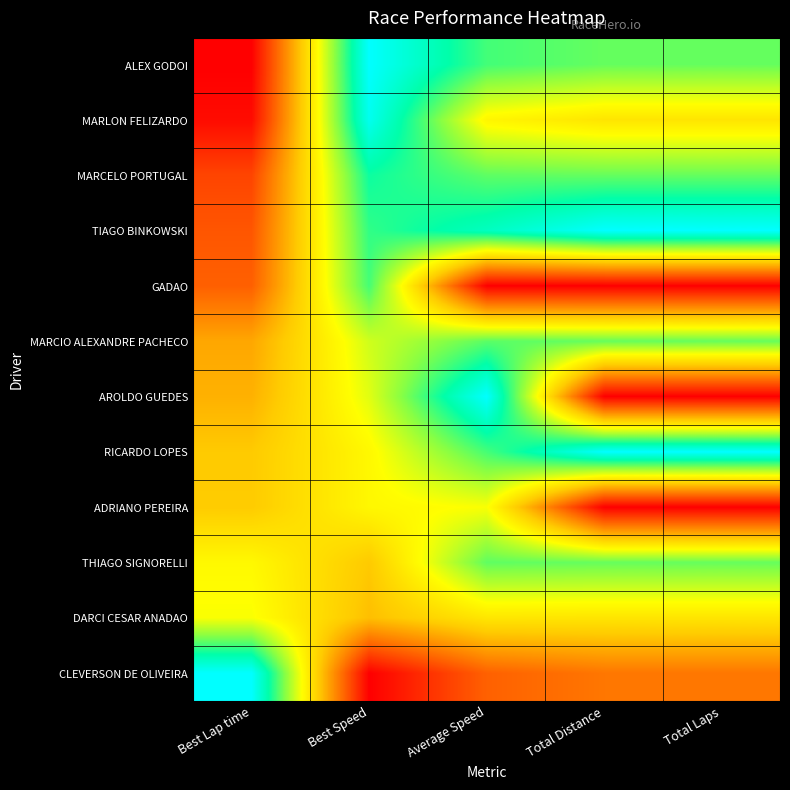

Reading left to right, transcribe all the data shown in this chart.

ALEX GODOI: Best Lap time=0.0	Best Speed=1.0	Average Speed=0.8	Total Distance=0.8	Total Laps=0.8
MARLON FELIZARDO: Best Lap time=0.0	Best Speed=1.0	Average Speed=0.5	Total Distance=0.5	Total Laps=0.5
MARCELO PORTUGAL: Best Lap time=0.1	Best Speed=0.8	Average Speed=0.8	Total Distance=0.8	Total Laps=0.8
TIAGO BINKOWSKI: Best Lap time=0.2	Best Speed=0.8	Average Speed=0.9	Total Distance=1.0	Total Laps=1.0
GADAO: Best Lap time=0.2	Best Speed=0.8	Average Speed=0.0	Total Distance=0.0	Total Laps=0.0
MARCIO ALEXANDRE PACHECO: Best Lap time=0.4	Best Speed=0.6	Average Speed=0.8	Total Distance=0.8	Total Laps=0.8
AROLDO GUEDES: Best Lap time=0.4	Best Speed=0.6	Average Speed=1.0	Total Distance=0.0	Total Laps=0.0
RICARDO LOPES: Best Lap time=0.4	Best Speed=0.6	Average Speed=0.8	Total Distance=1.0	Total Laps=1.0
ADRIANO PEREIRA: Best Lap time=0.4	Best Speed=0.6	Average Speed=0.6	Total Distance=0.0	Total Laps=0.0
THIAGO SIGNORELLI: Best Lap time=0.6	Best Speed=0.4	Average Speed=0.8	Total Distance=0.8	Total Laps=0.8
DARCI CESAR ANADAO: Best Lap time=0.6	Best Speed=0.4	Average Speed=0.5	Total Distance=0.5	Total Laps=0.5
CLEVERSON DE OLIVEIRA: Best Lap time=1.0	Best Speed=0.0	Average Speed=0.2	Total Distance=0.3	Total Laps=0.2